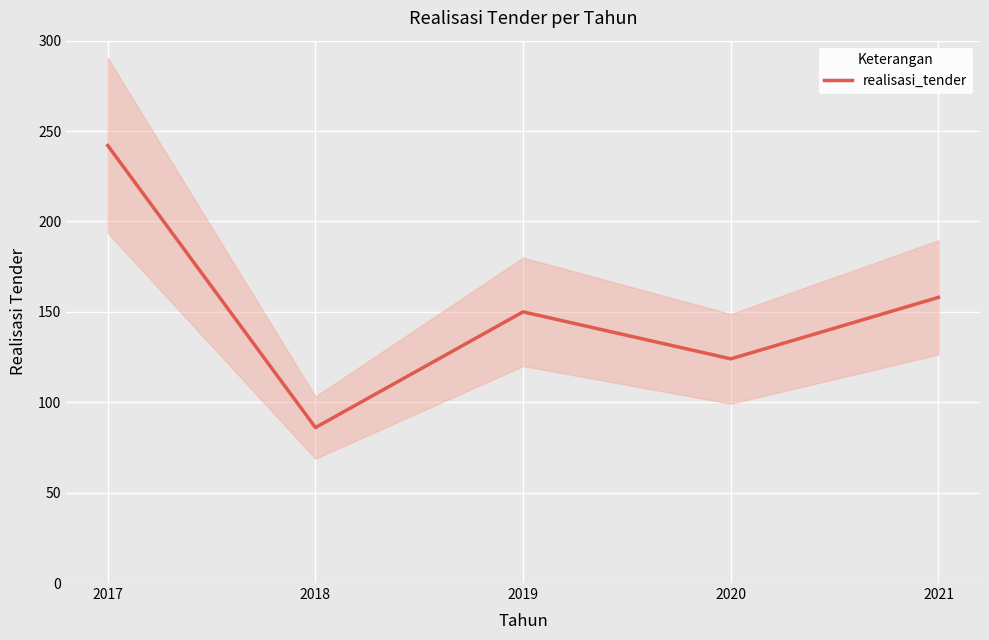

What is the minimum value shown in the chart?

86